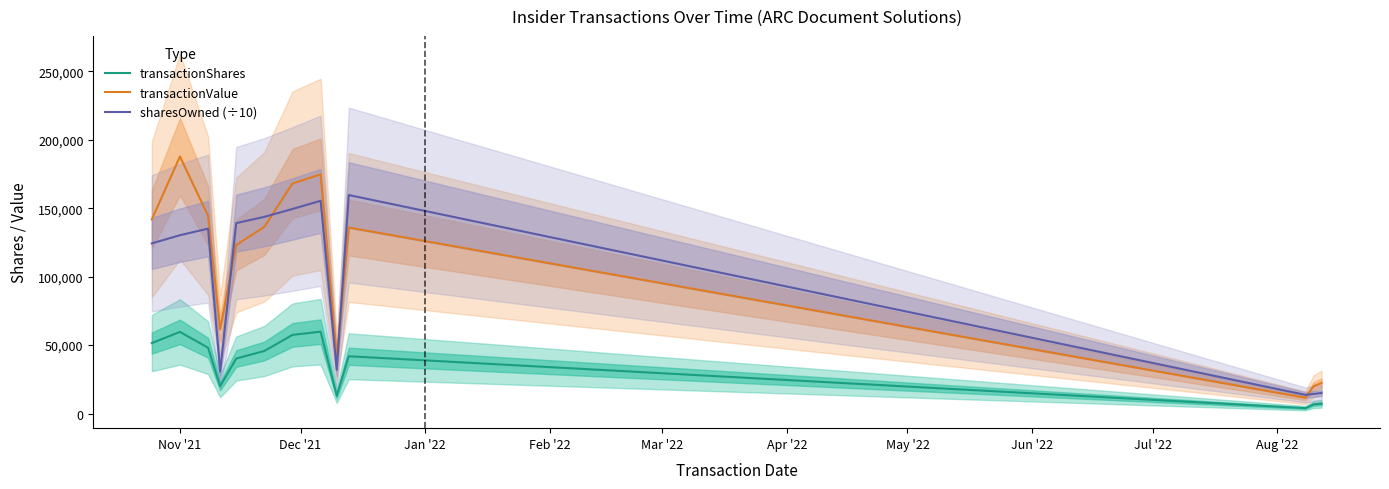

What is the lowest value of the transactionValue series?

11604.0